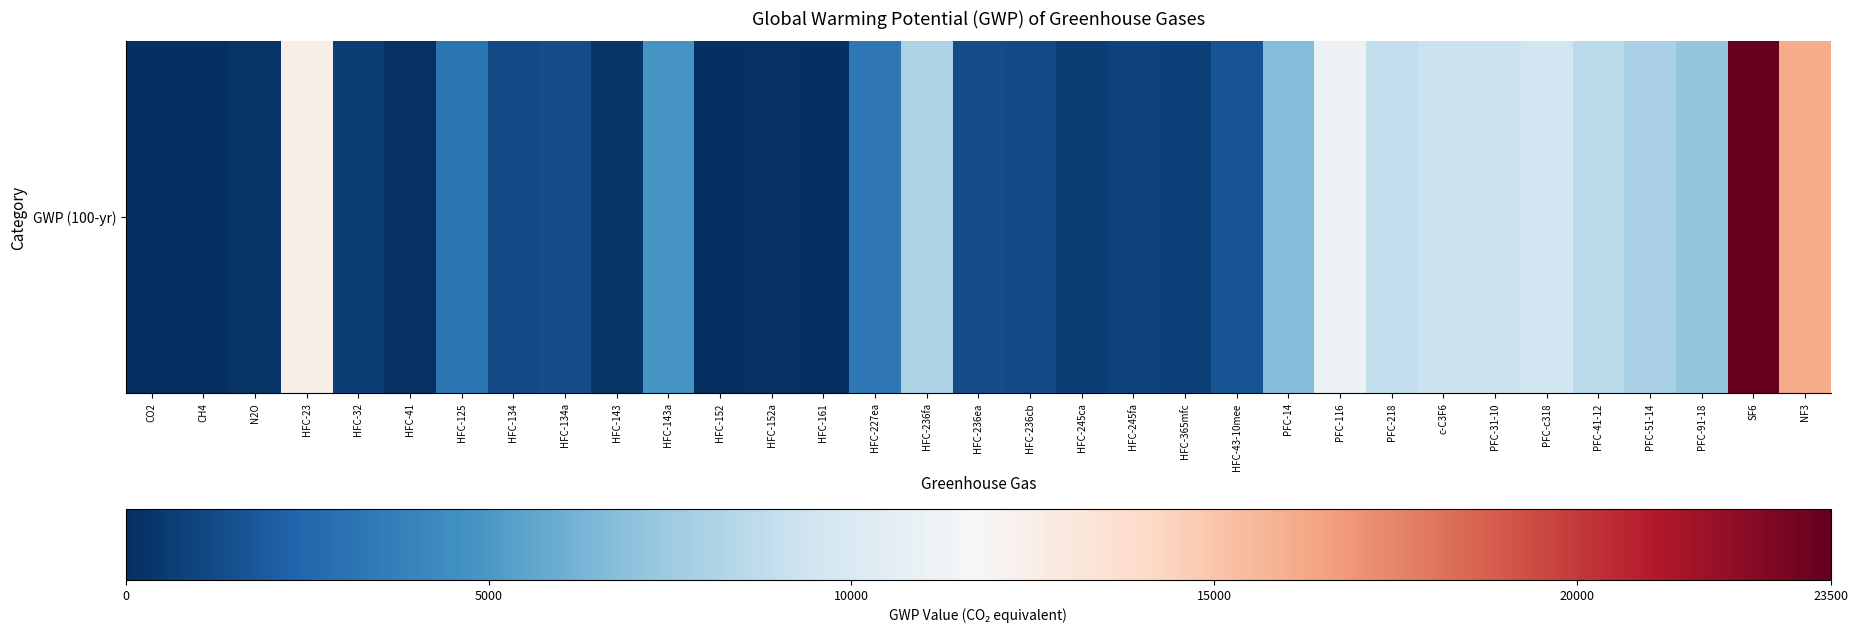

Reading left to right, what are all the values shown in this chart?

1	28	265	12400	677	116	3170	1120	1300	328	4800	16	138	4	3350	8060	1330	1210	716	858	804	1650	6630	11100	8900	9200	9200	9540	8550	7910	7190	23500	16100